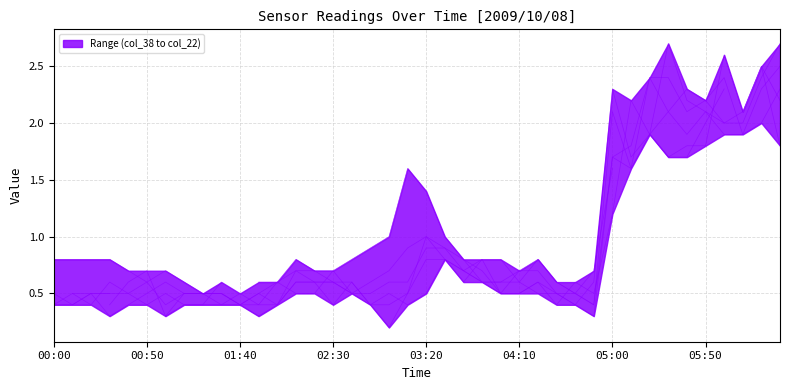

How many lines are shown in the chart?

6